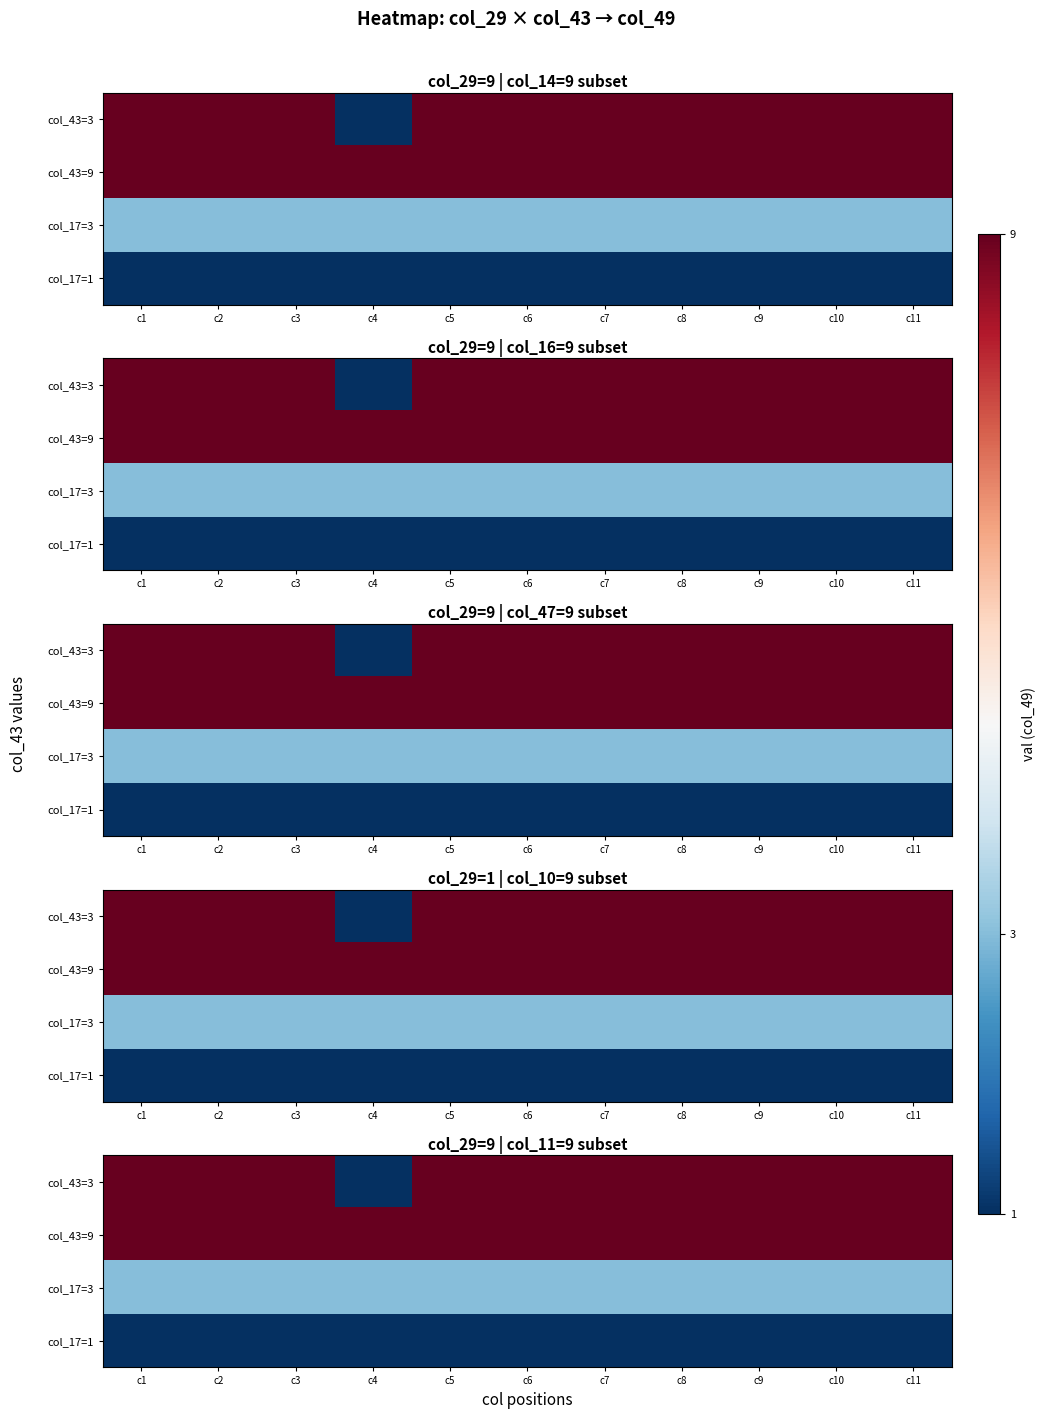

What is the difference between the maximum and minimum values in the col_43=3 series?

8